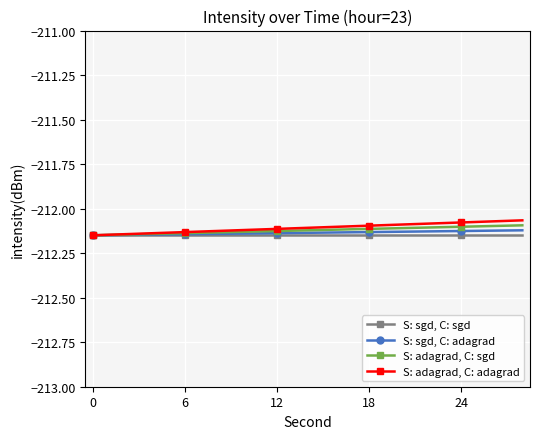

List the series in order of their overall mean, lowest first.

S: sgd, C: sgd, S: sgd, C: adagrad, S: adagrad, C: sgd, S: adagrad, C: adagrad